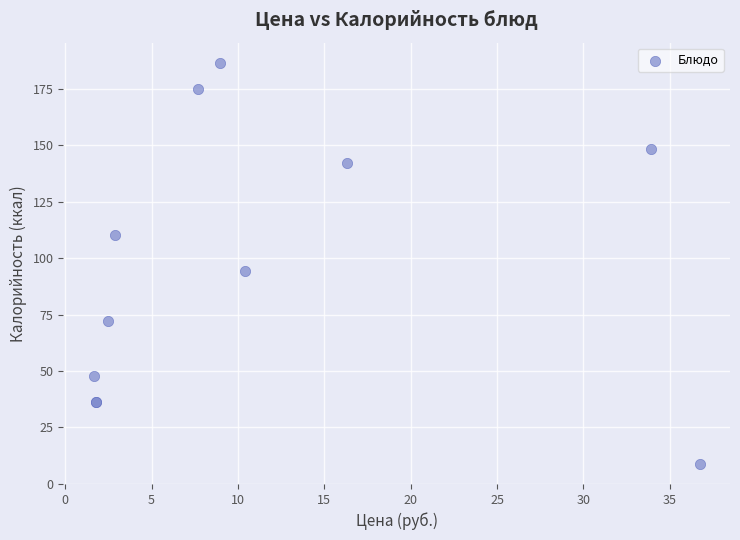

What Y value in the scatter plot is closest to 97?

94.4